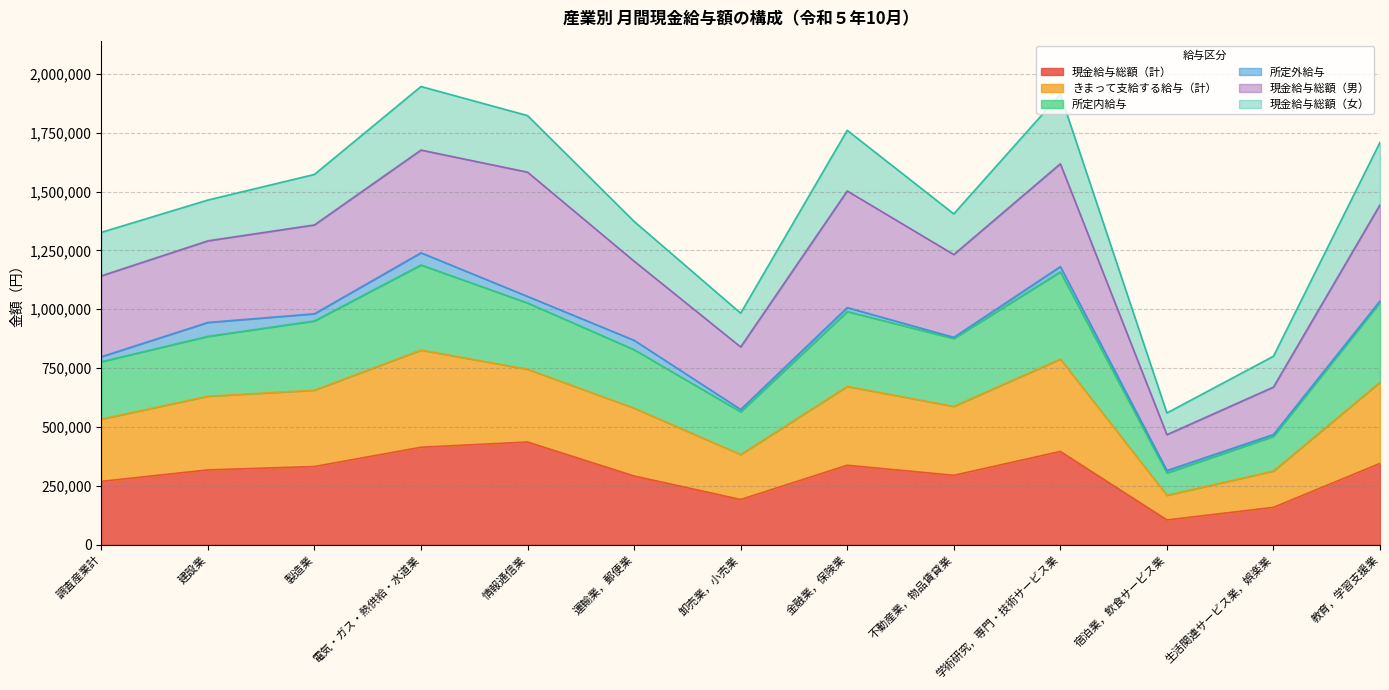

What is the highest value of the 現金給与総額（計） series?

436040